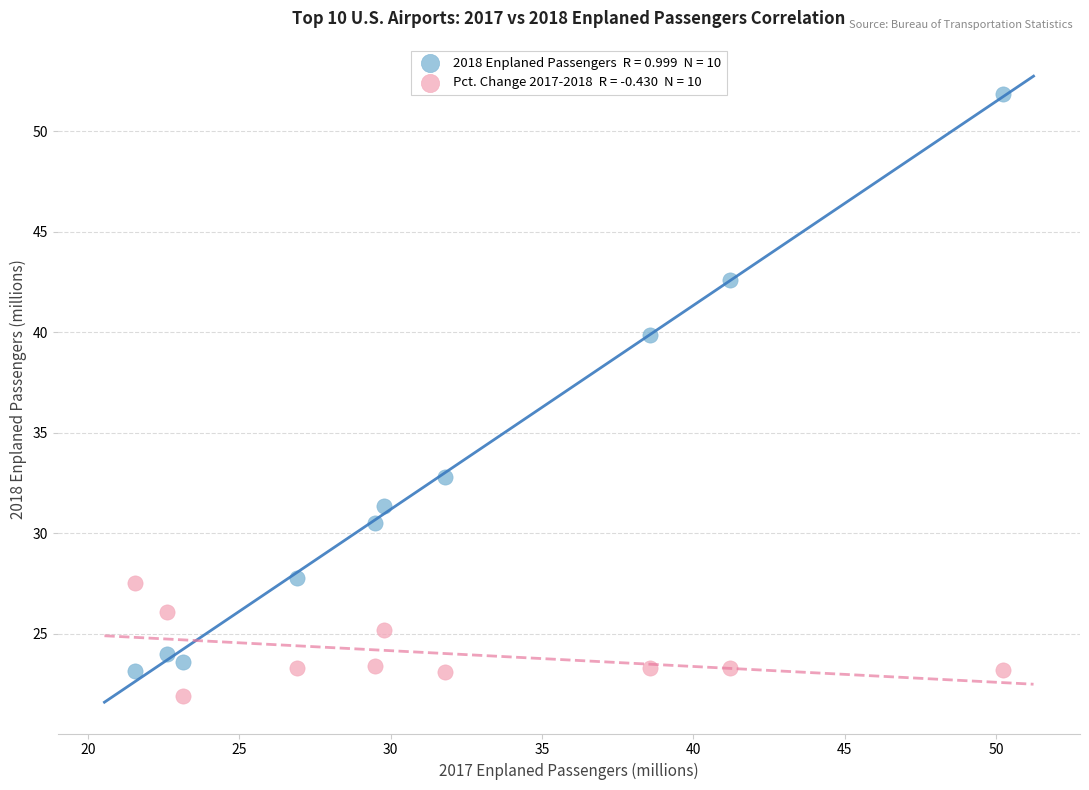

Across all data points, what is the range of X values (max minus min)?

28.7